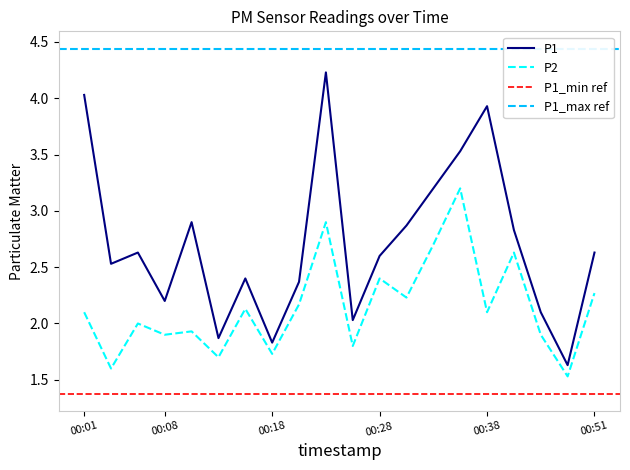

Which has a higher value, 00:01 or 00:06?

00:01